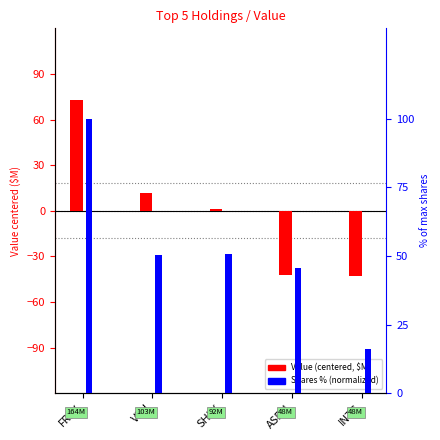

What is the value of the Value (centered) bar at the 2nd from the left?

11.6